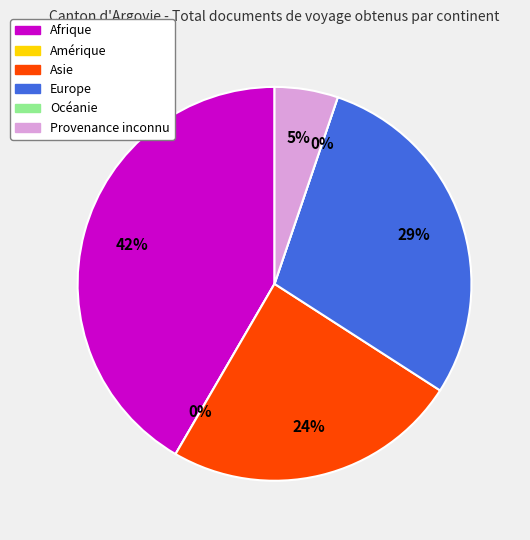

Which category has the biggest portion of the pie?

Afrique